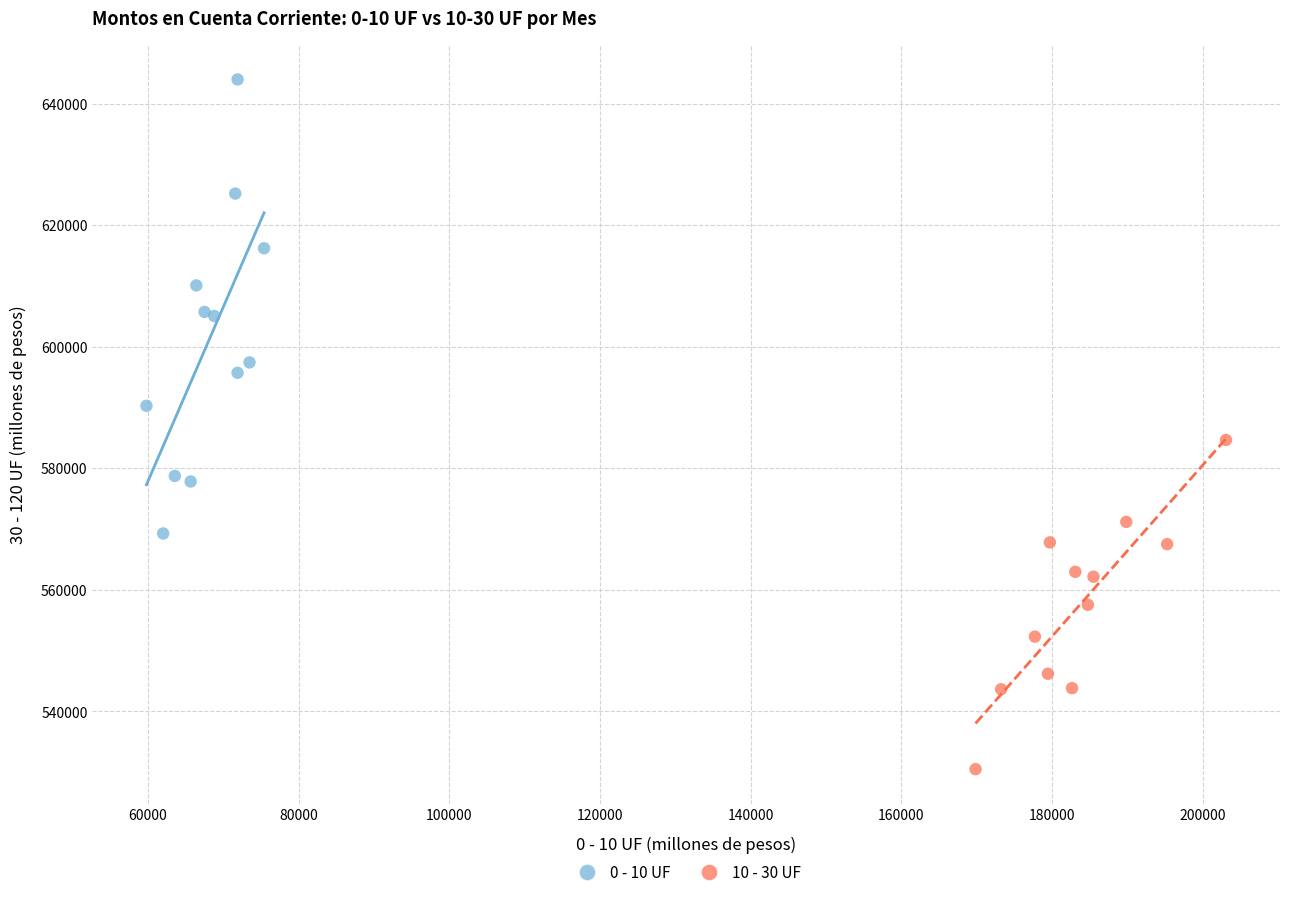

Which series has the widest spread of Y values?

0 - 10 UF